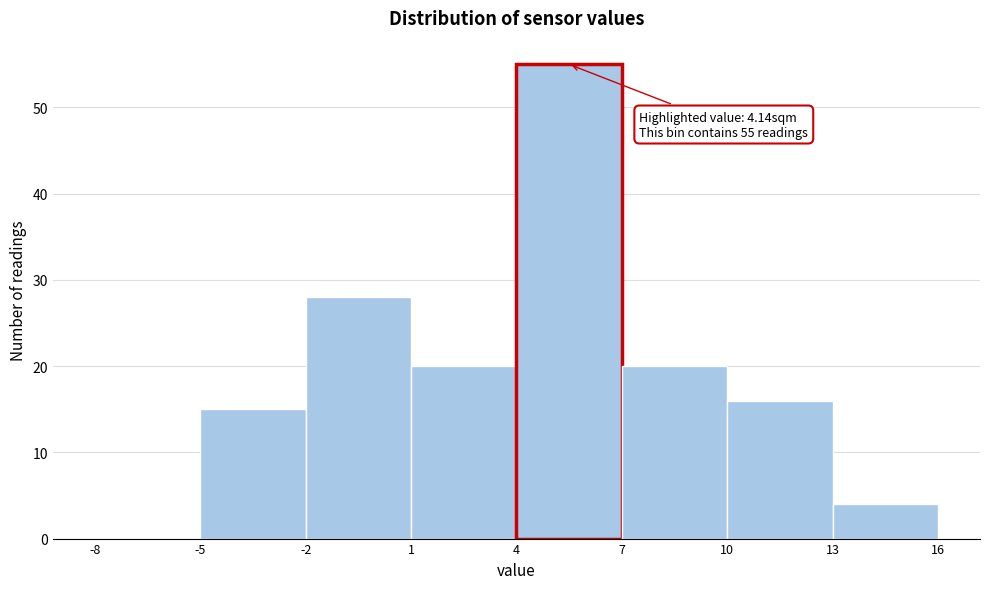

Which range on the x-axis has the tallest bar?

4 to 7